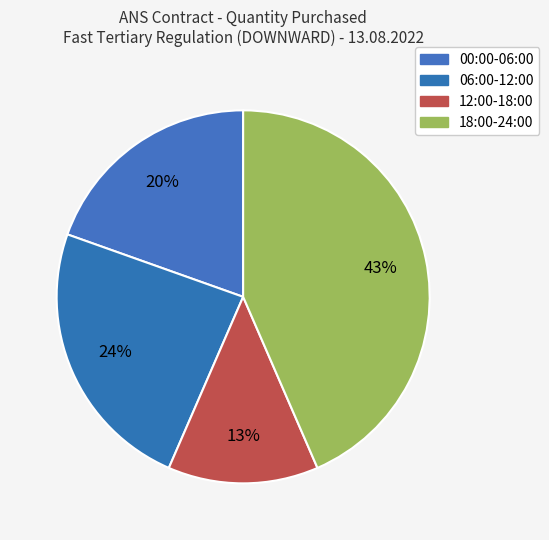

How many segments does this pie chart have?

4